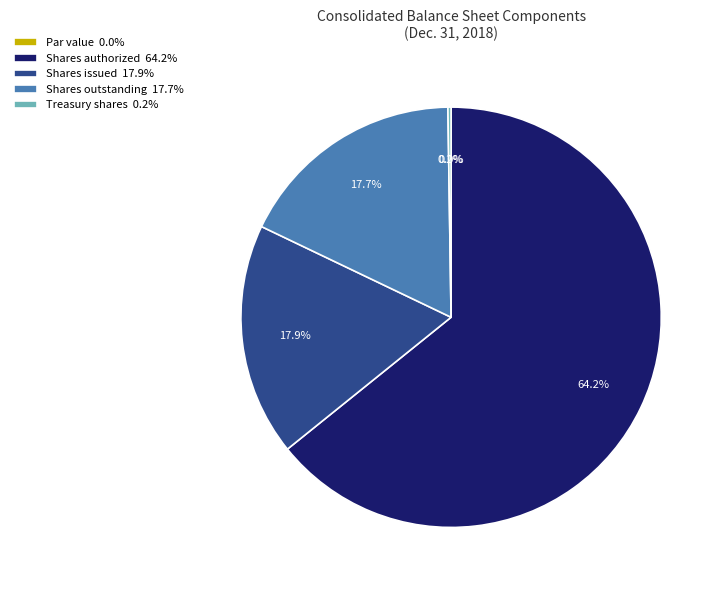

What is the smallest slice in the pie chart?

Common stock, par value